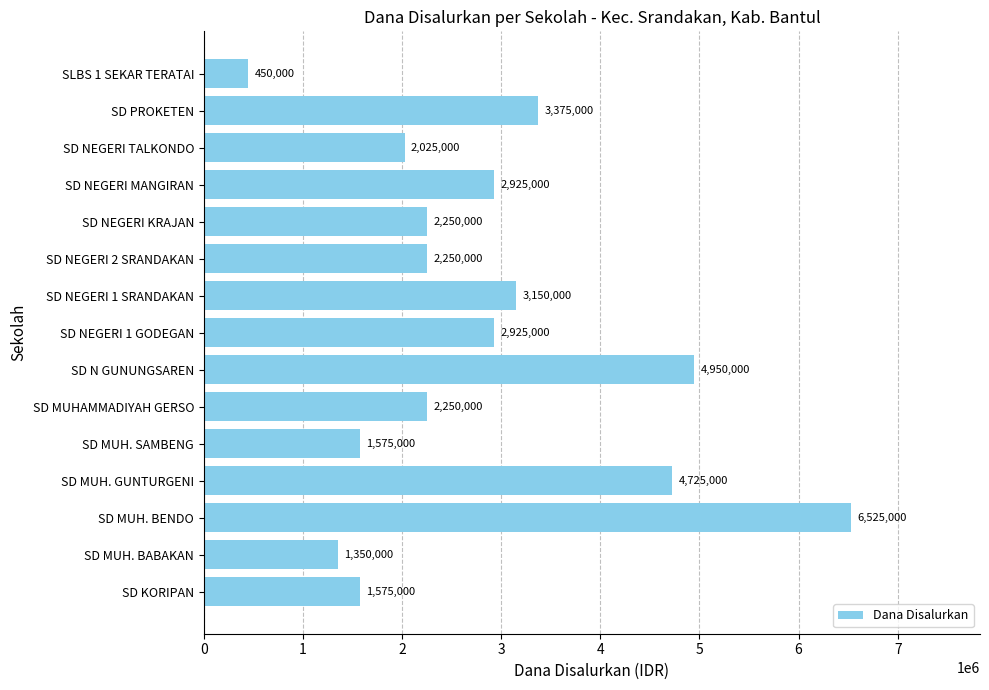

What is the sum of all values?

42300000